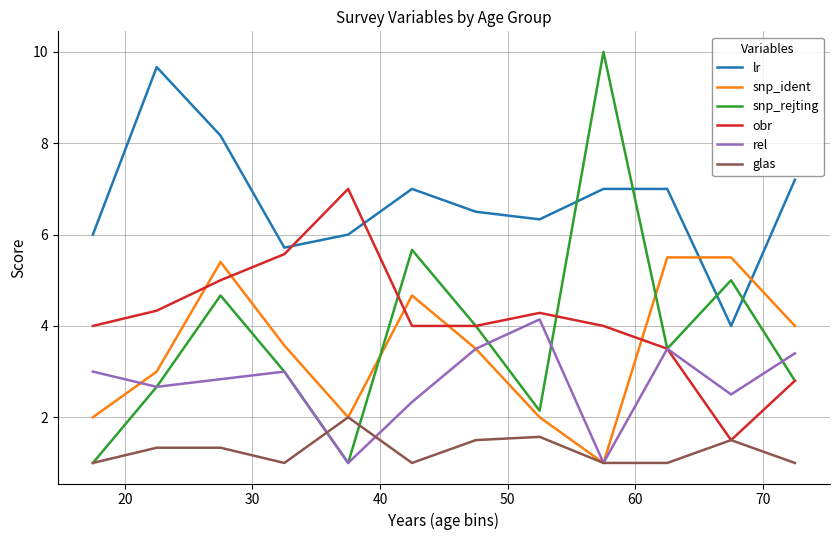

What is the maximum value for glas?

2.0